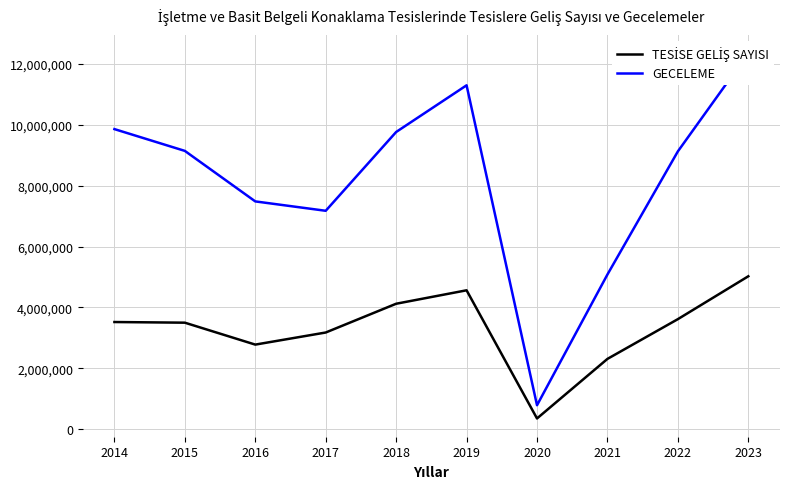

What value does the GECELEME series have at 2017?

7176325